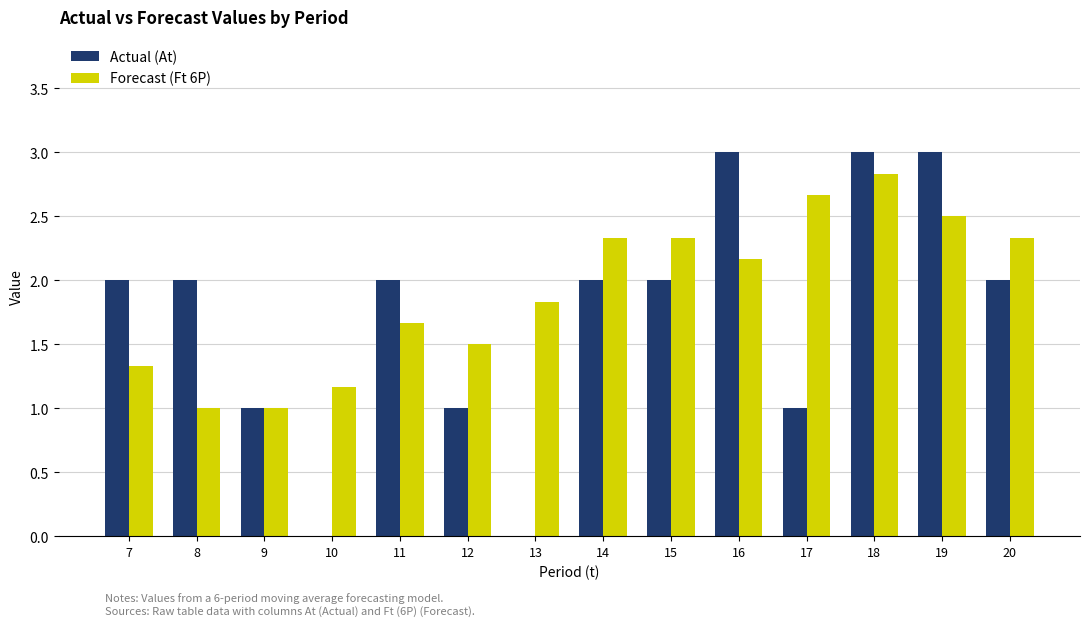

What are all the series names shown in the legend?

Actual (At), Forecast (Ft 6P)